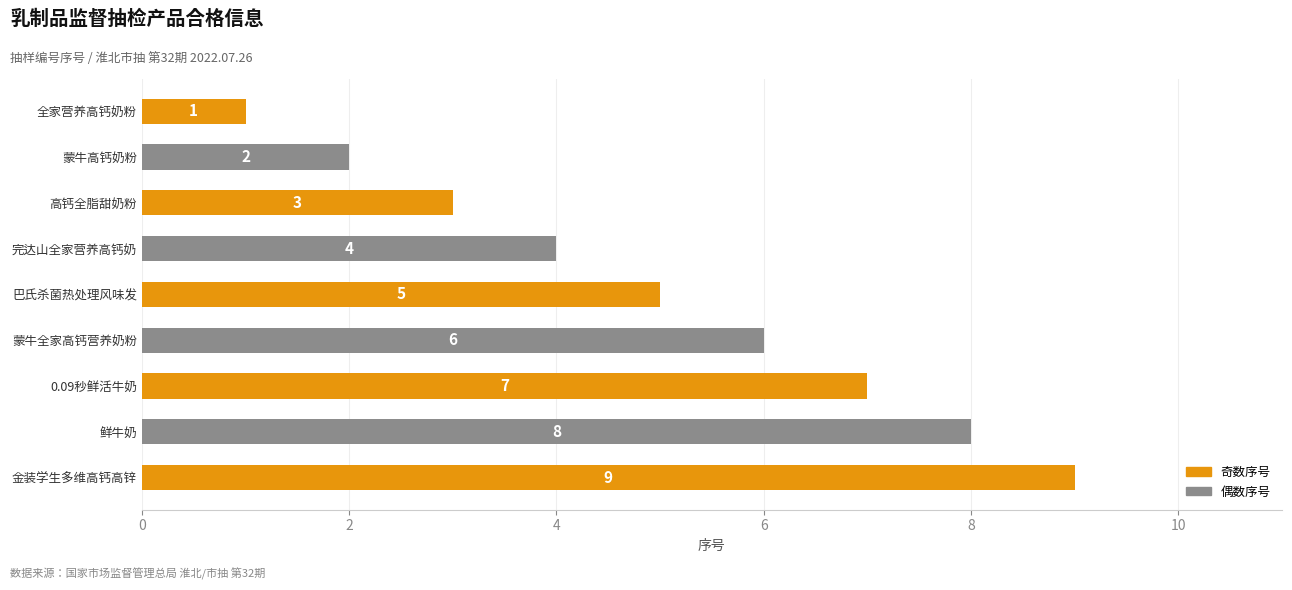

Count the values in the range 3 to 7.

5